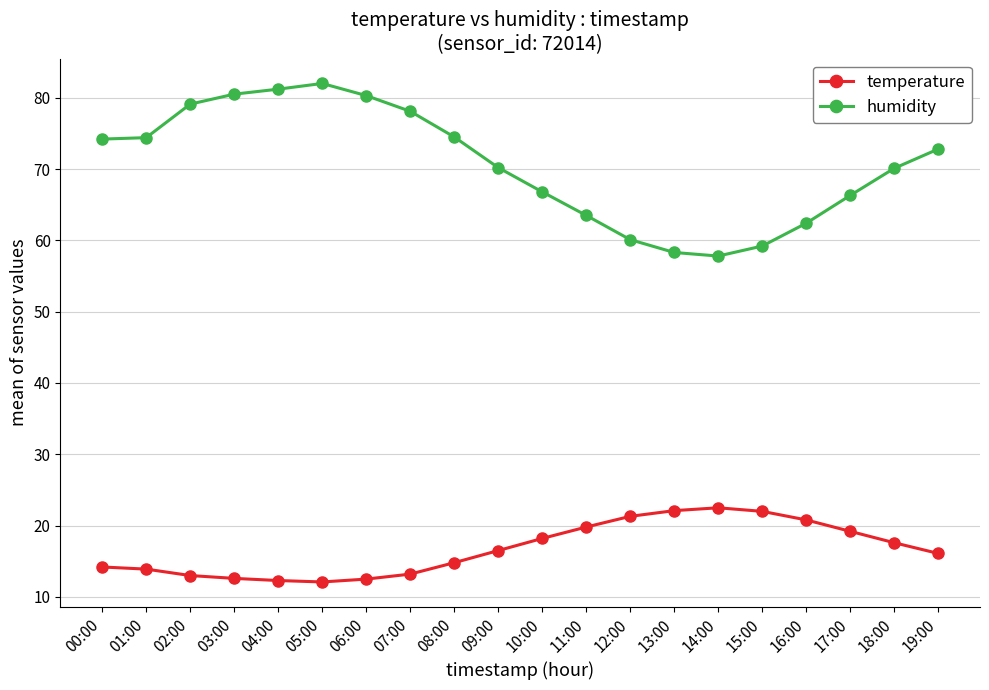

What is the sum of all temperature values?

334.7